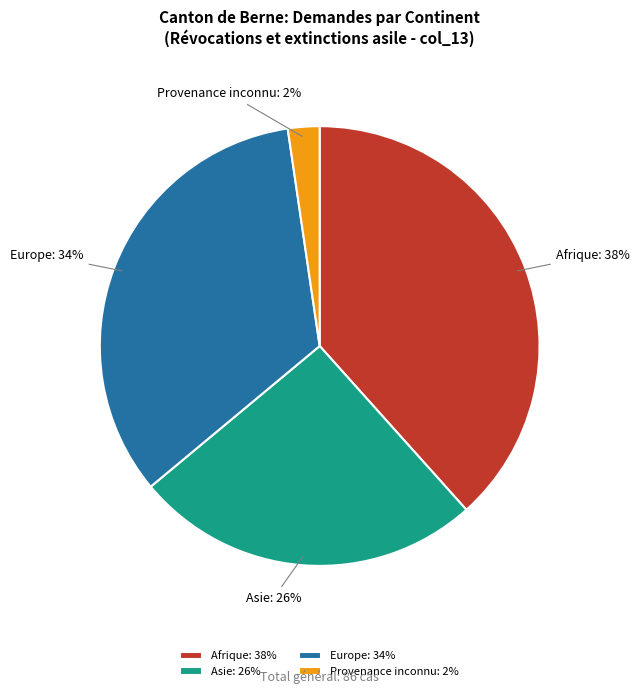

Does any single category account for the majority?

No